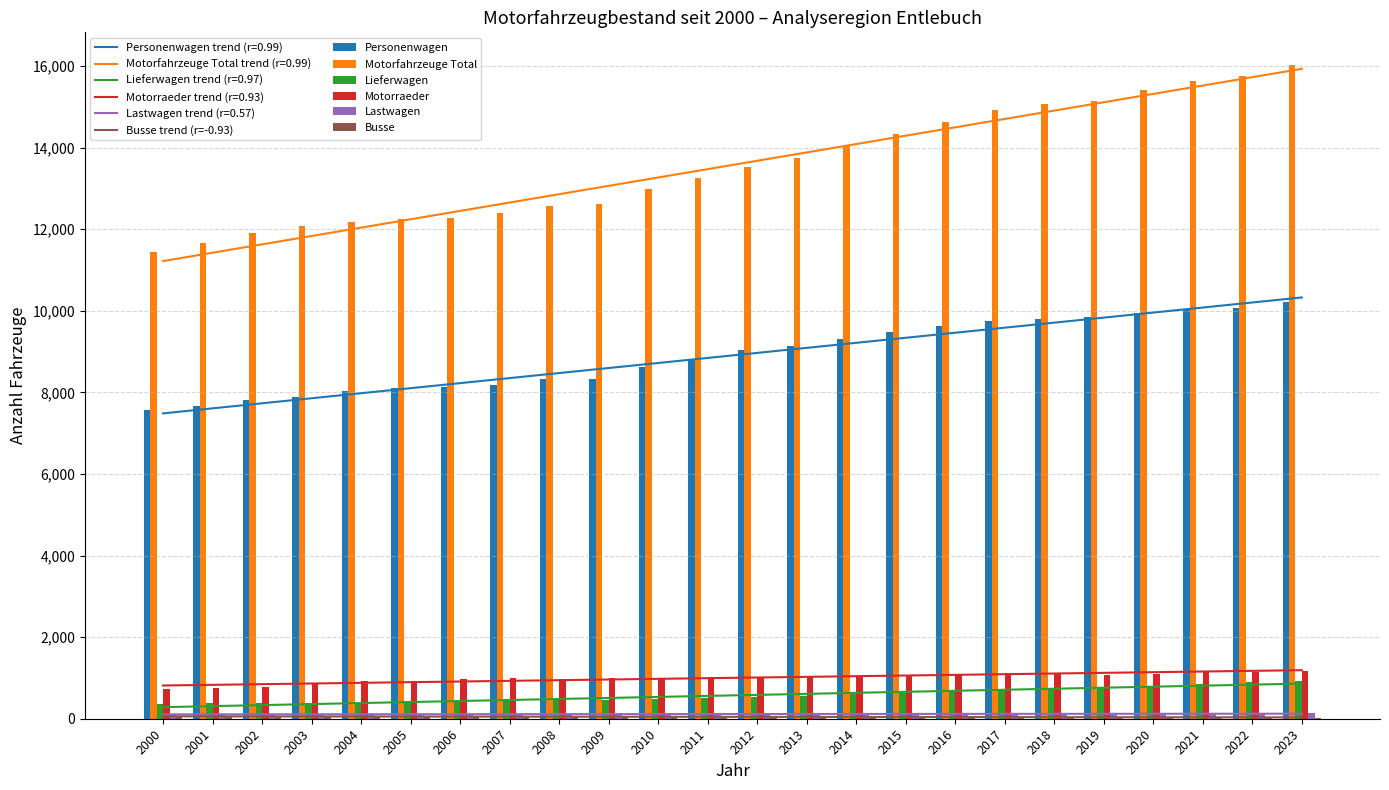

How many bars are there in total?

144